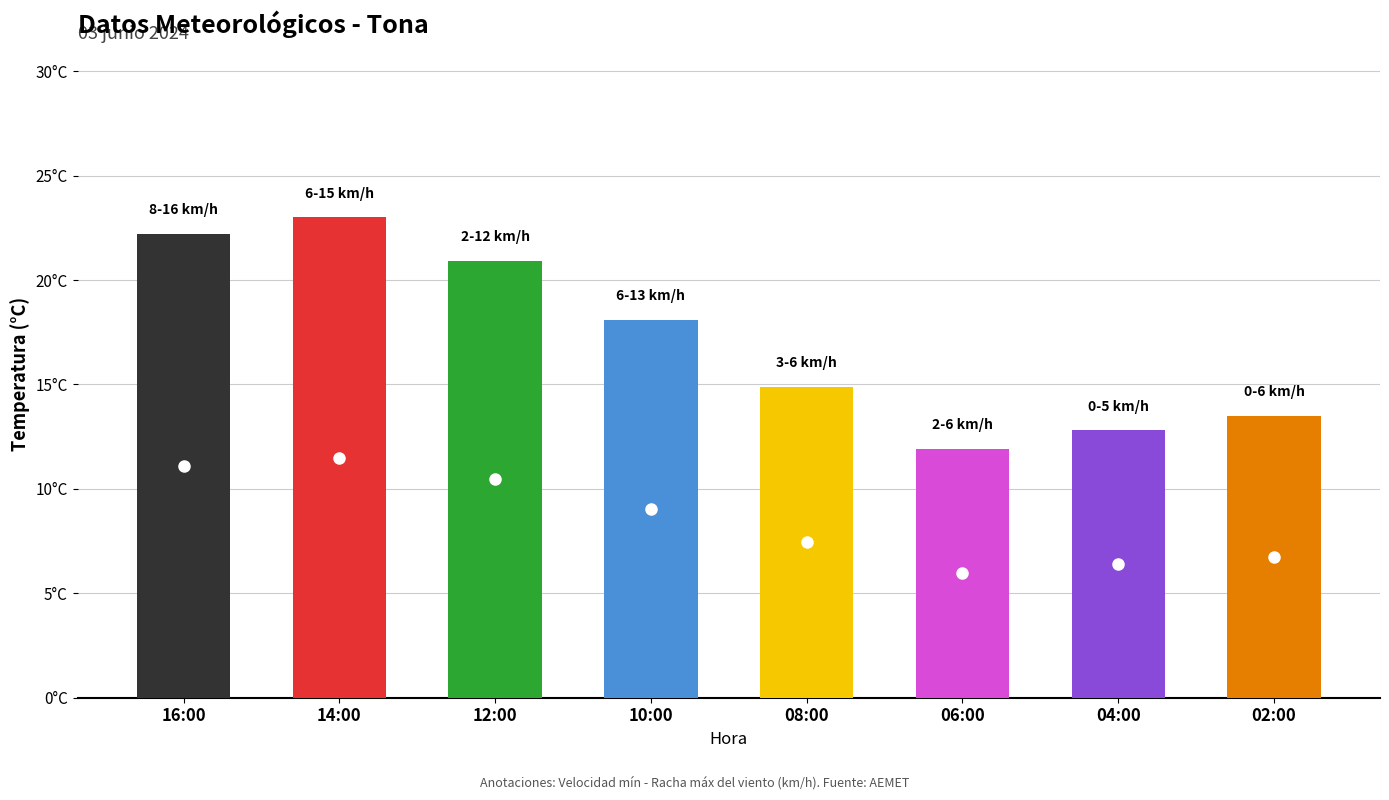

Are the bars horizontal?

No